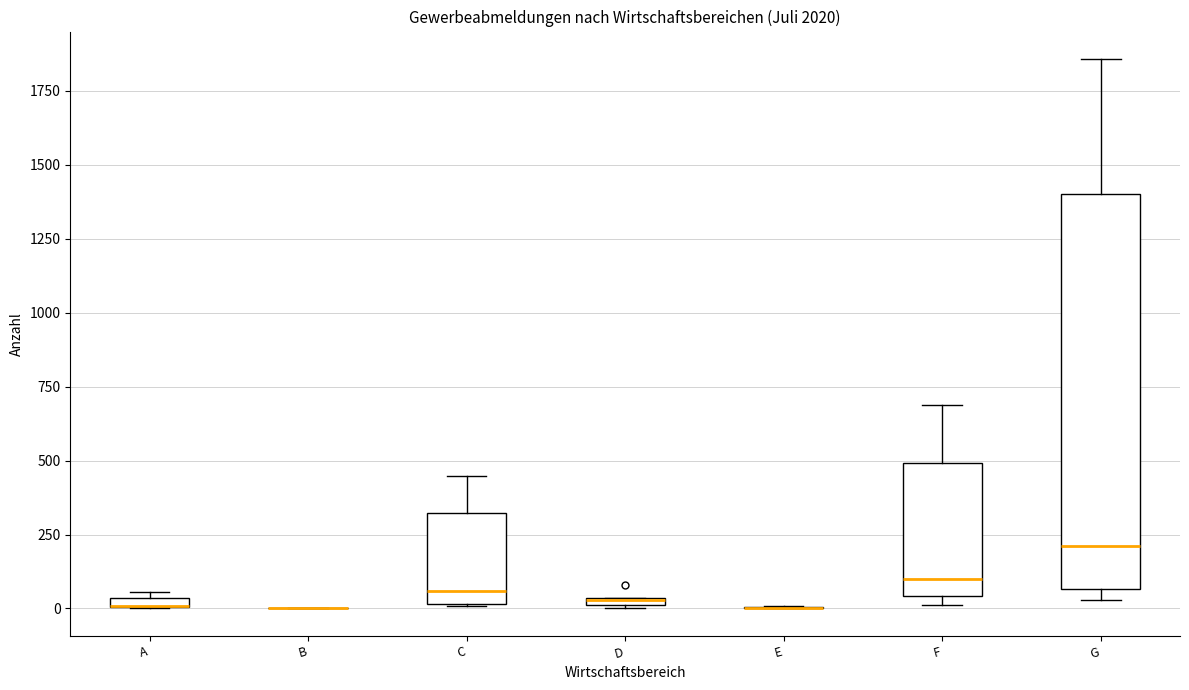

Comparing the boxes themselves (not the whiskers), which one is the tallest?

G